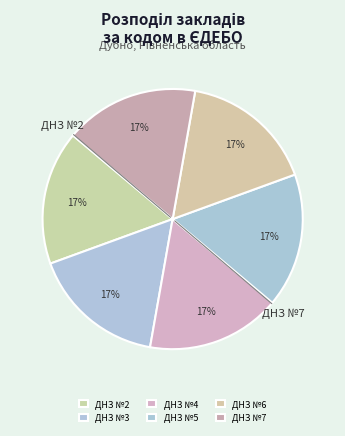

Which slice is the largest?

ДНЗ №7